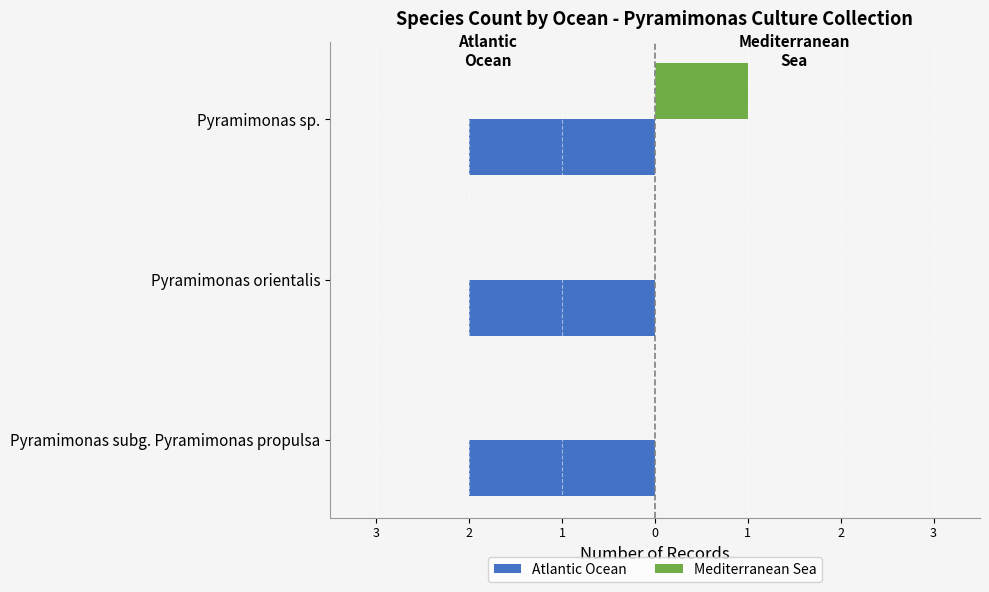

What are all the series names shown in the legend?

Atlantic Ocean, Mediterranean Sea